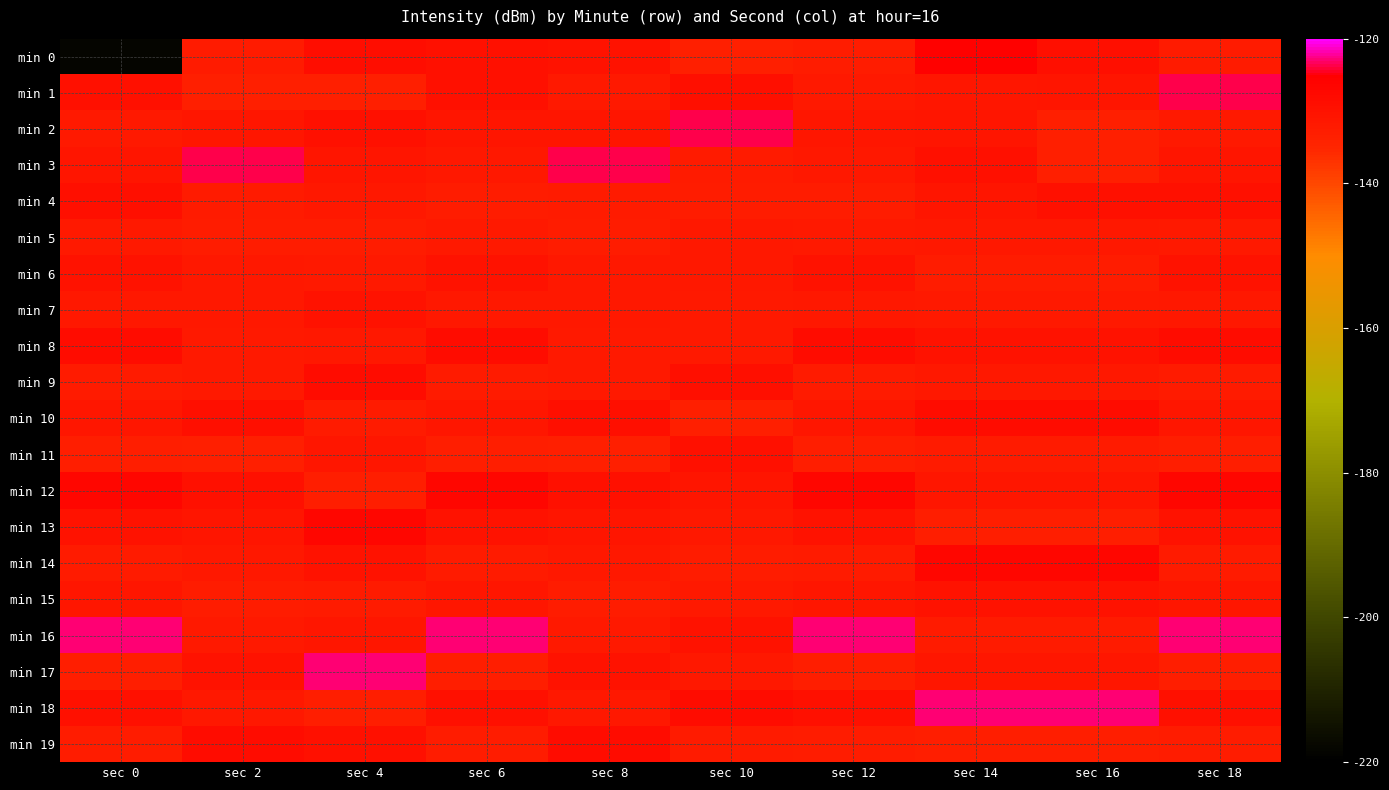

Rank the series at sec 10 from highest to lowest value.

min 2, min 18, min 1, min 9, min 11, min 16, min 12, min 13, min 6, min 5, min 17, min 7, min 15, min 8, min 19, min 3, min 14, min 4, min 10, min 0